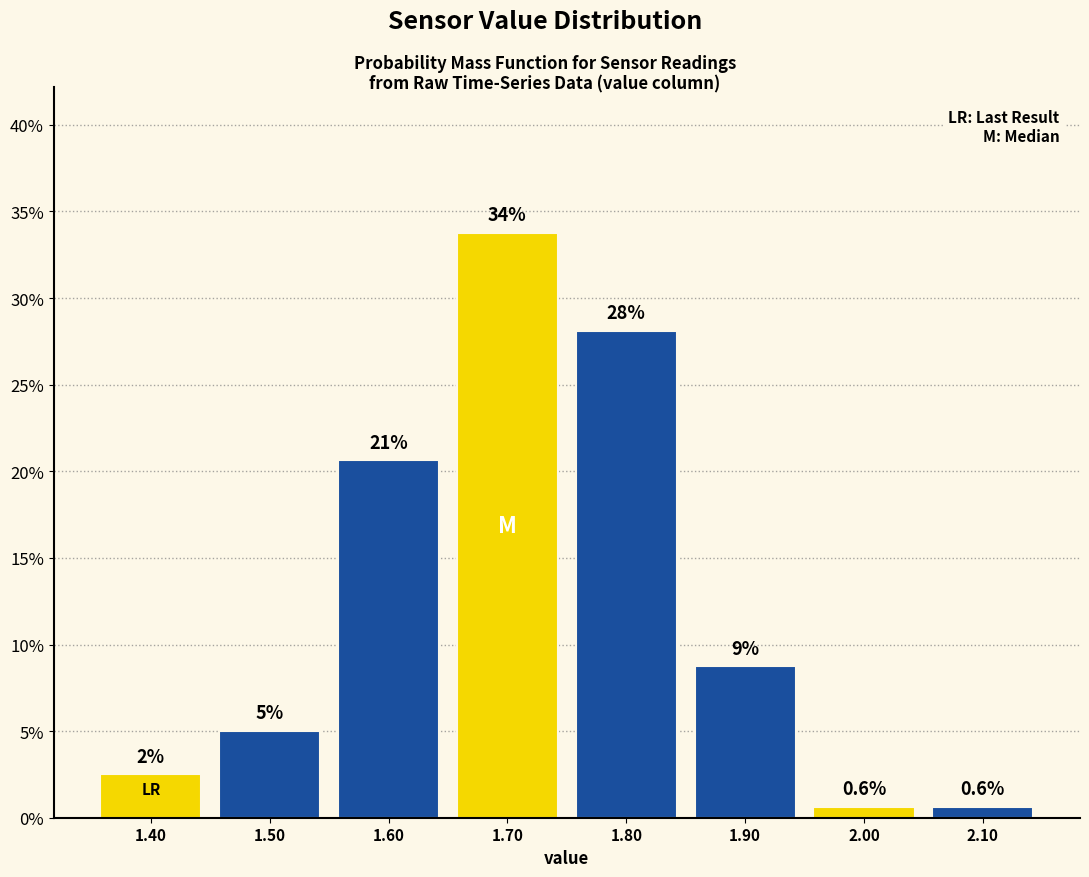

Over which range of the x-axis is the bar tallest?

1.65 to 1.75